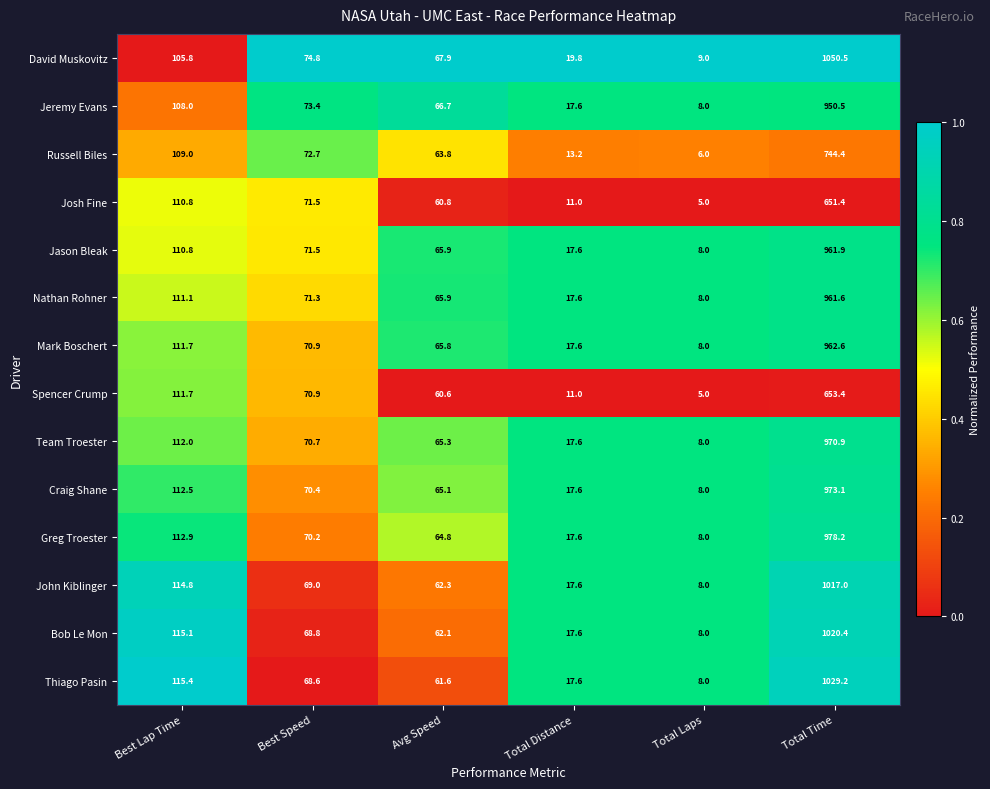

What is the smallest value displayed?

5.0